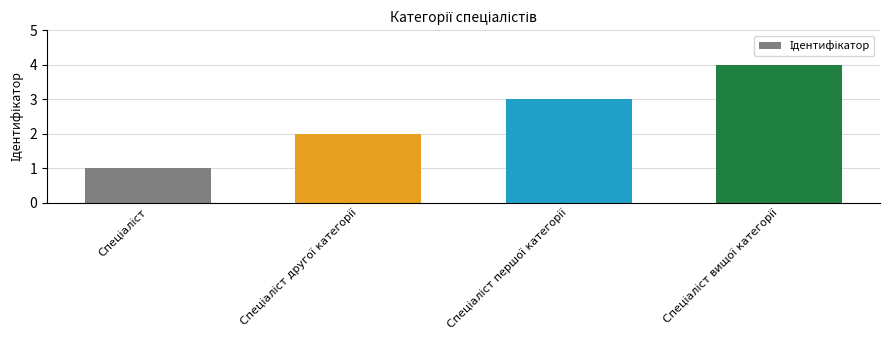

What is the smallest value displayed?

1